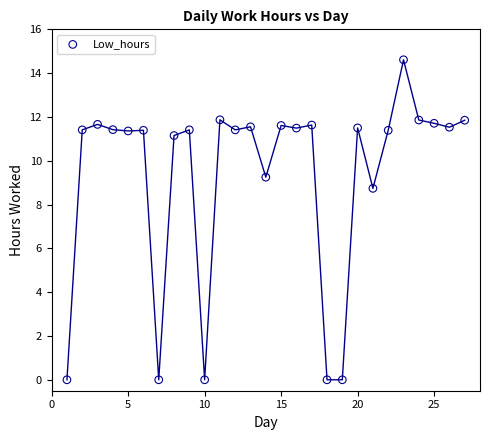

What is the range of Y values (max minus min)?

14.6